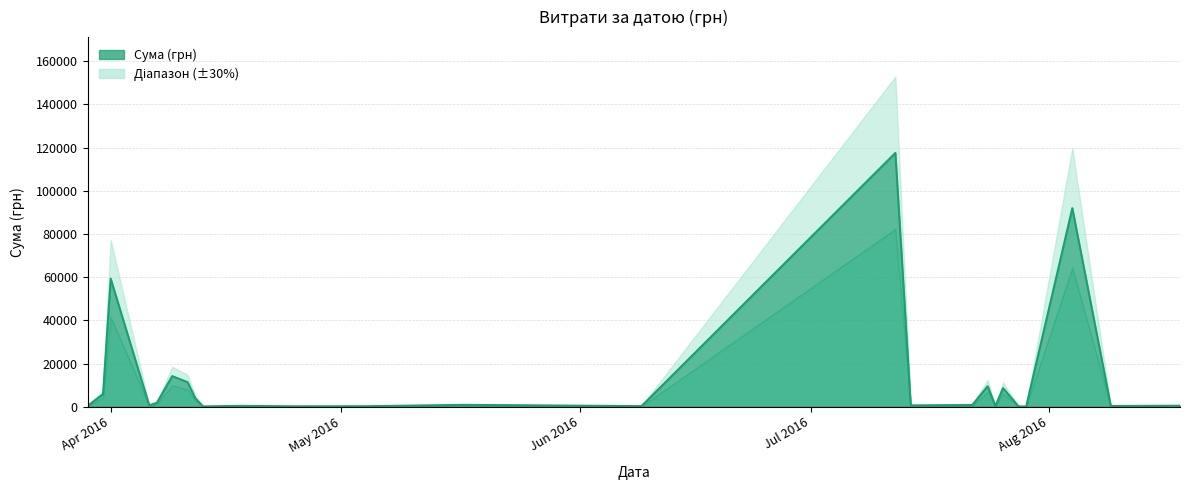

What is the greatest value displayed?

117568.8